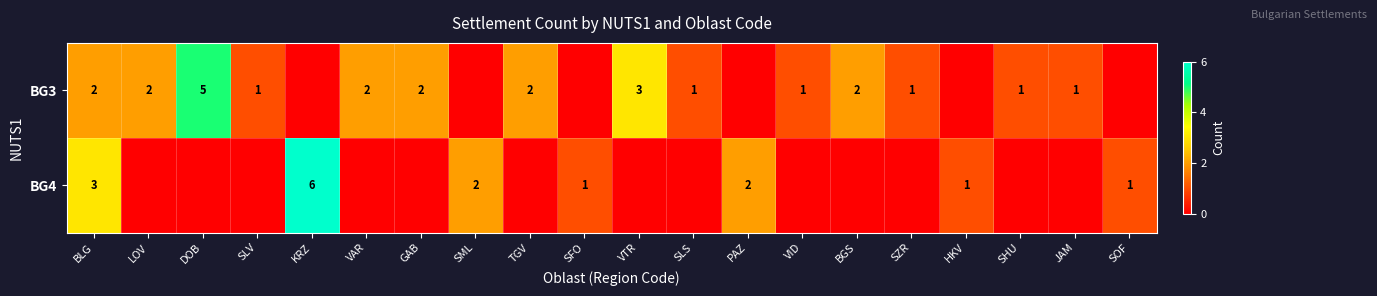

The value of BG3 at SZR is 1. True or false?

True